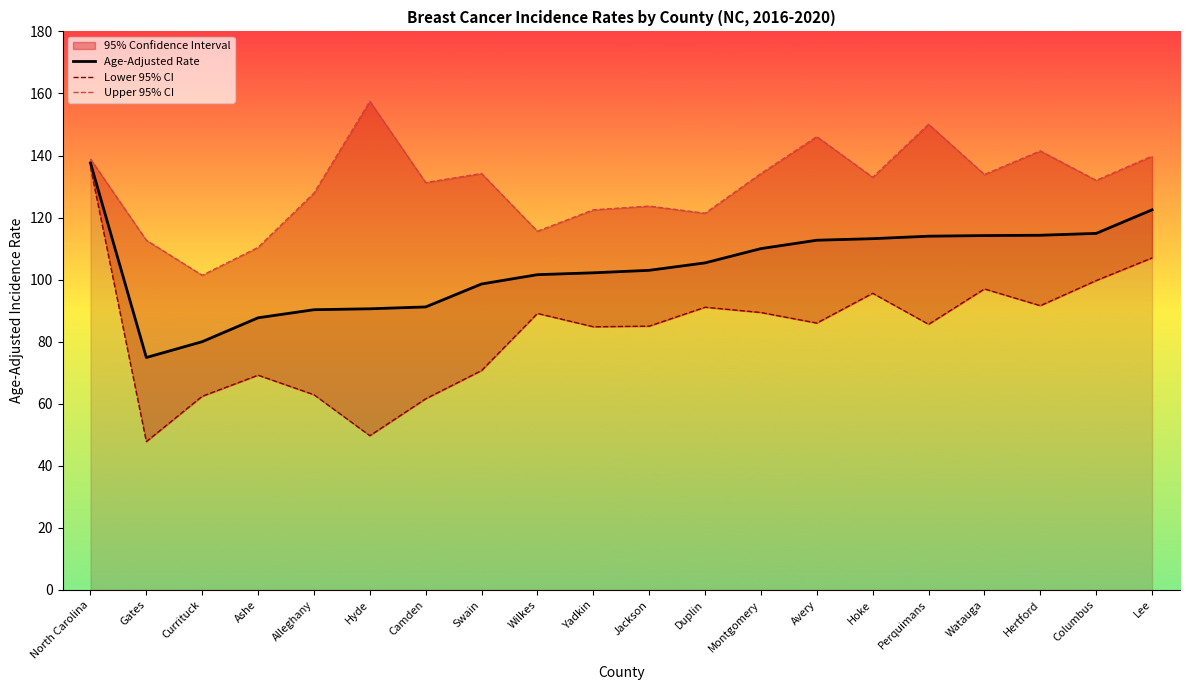

What is the minimum value shown in the chart?

47.8